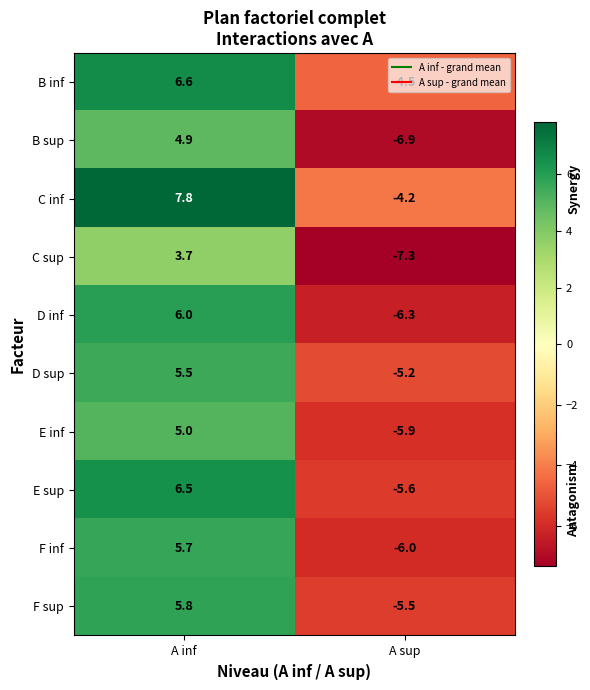

Read the B inf value at A inf.

6.6